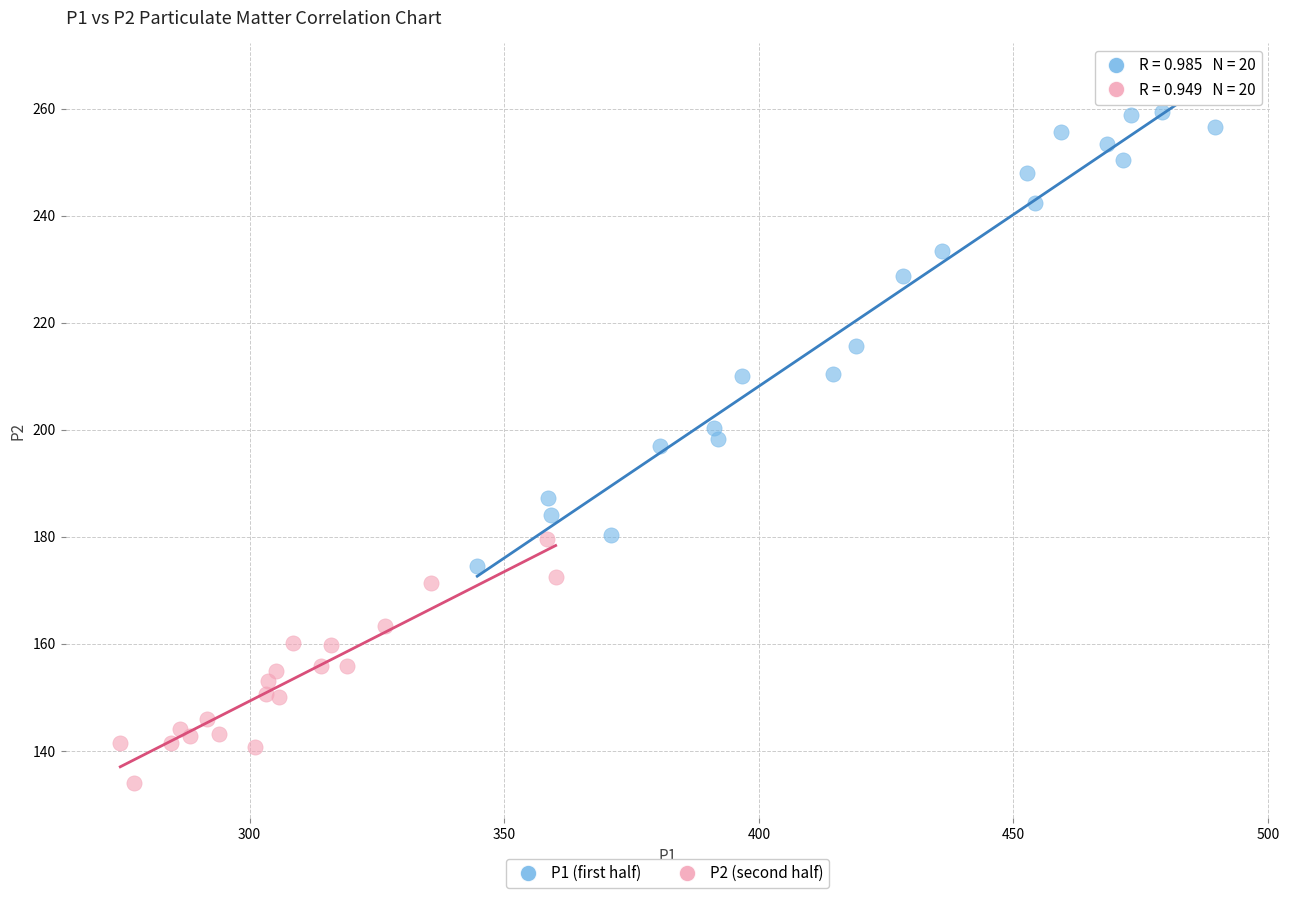

What are all the series names shown in the legend?

P1 (first half), P2 (second half)